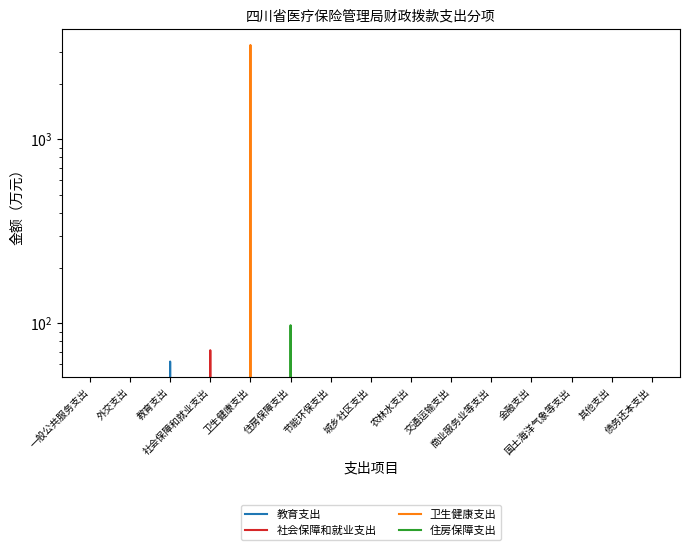

What are all the series names shown in the legend?

教育支出, 社会保障和就业支出, 卫生健康支出, 住房保障支出